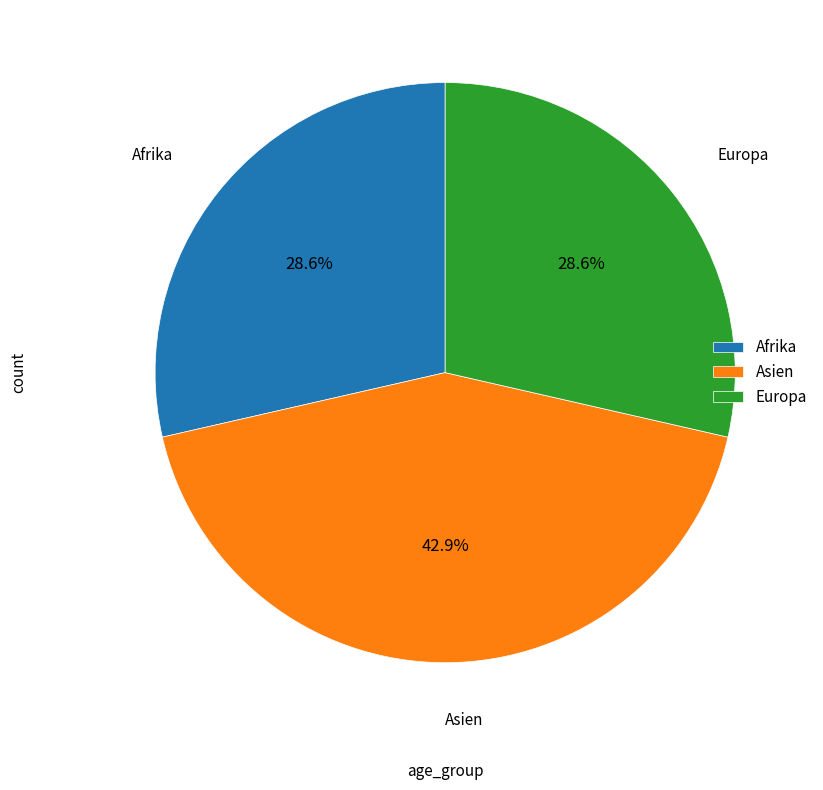

What percentage is NOT represented by Afrika?

71.4%